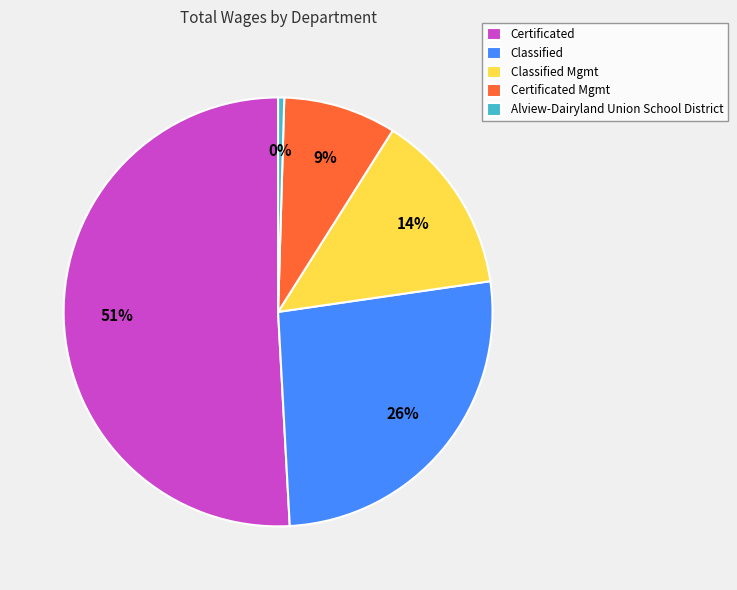

Count the number of slices in the pie.

5